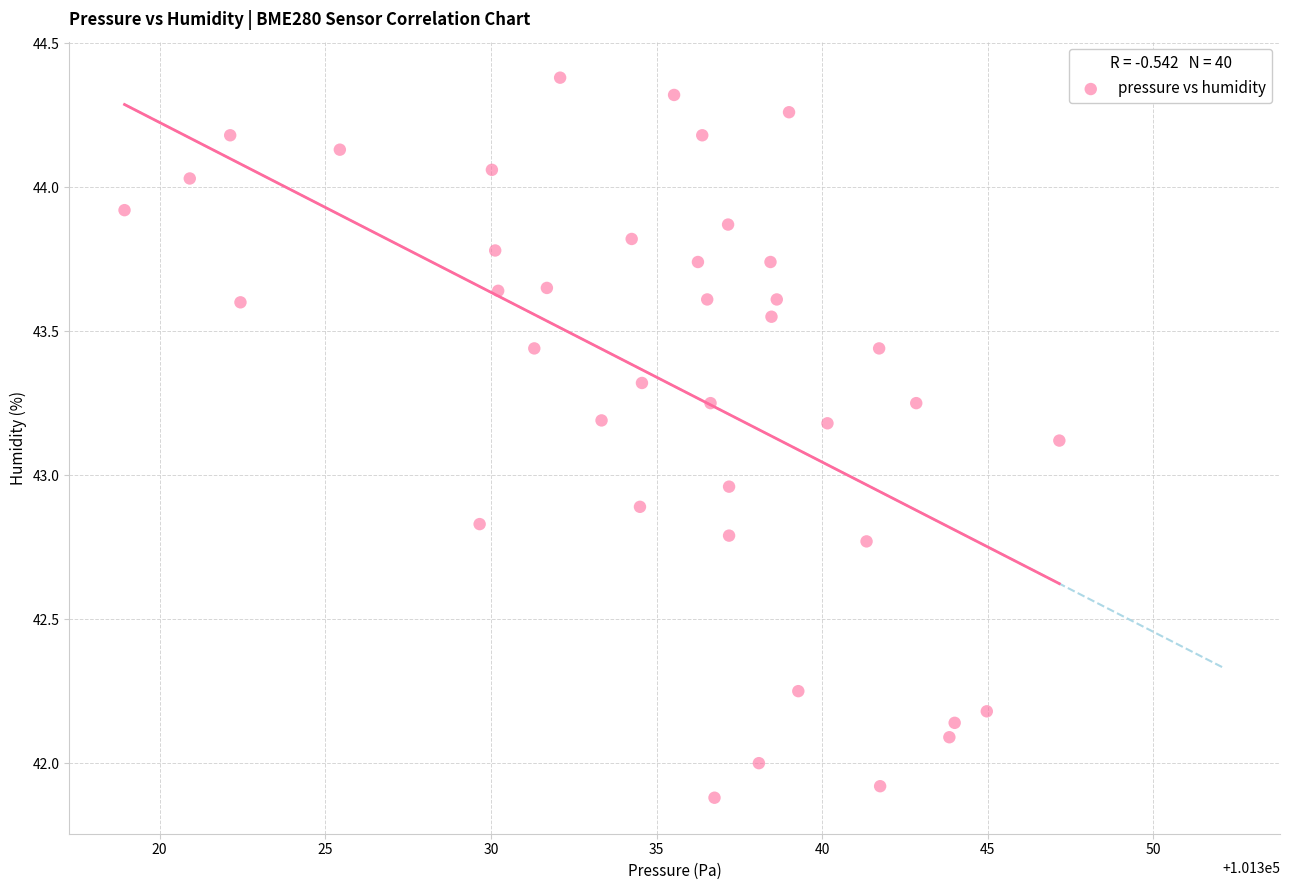

What is the range of Y values (max minus min)?

2.5